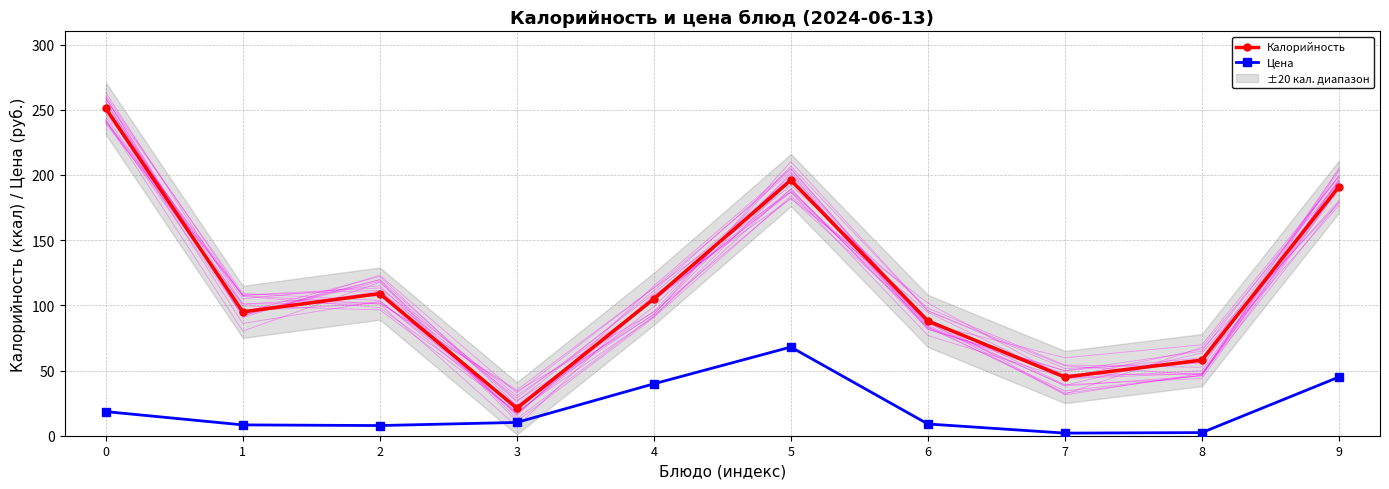

How many data points does each series have?

10